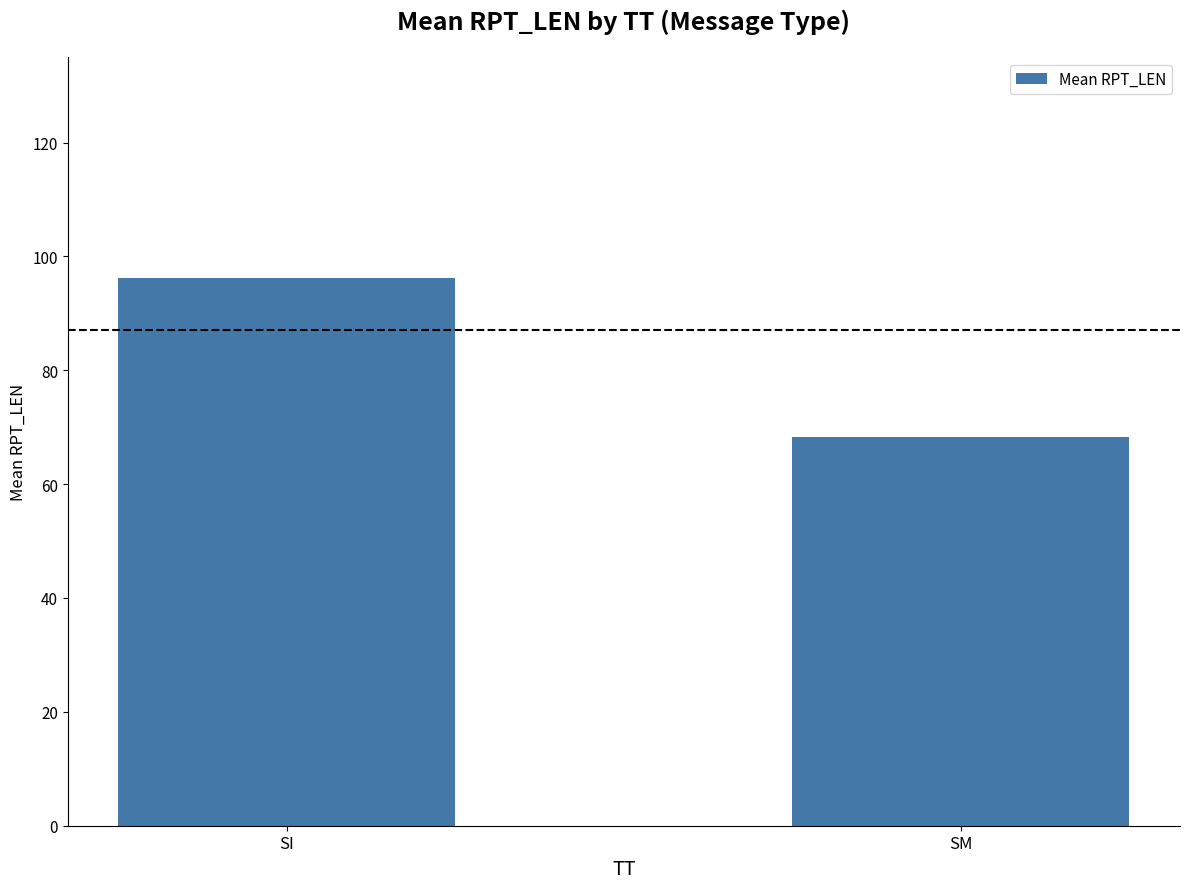

Reading left to right, transcribe all the data shown in this chart.

SI=96.2	SM=68.3